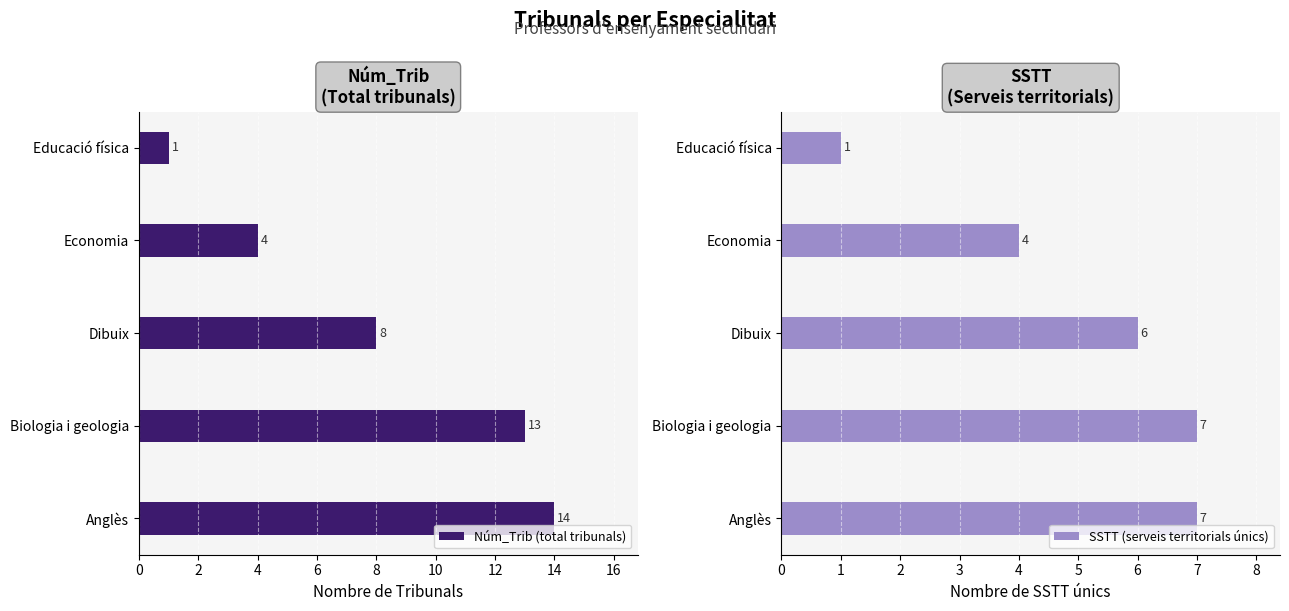

What is the maximum value shown in the chart?

14